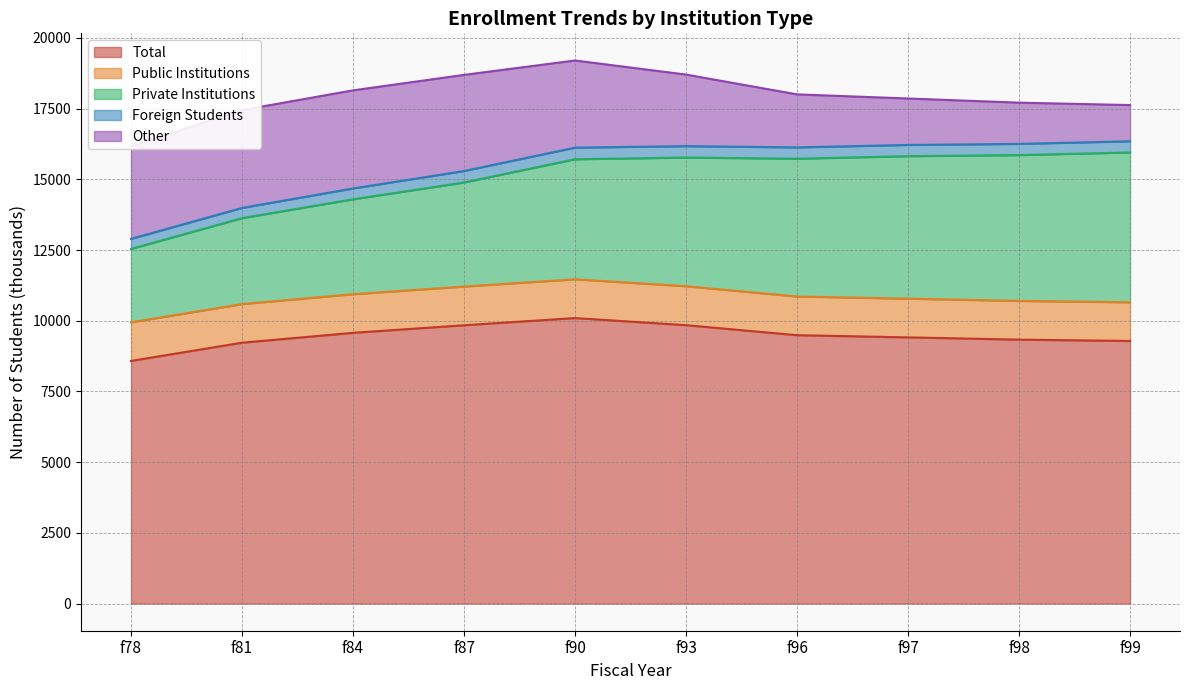

Reading left to right, what are all the values shown in this chart?

Total: 8580	9224	9574	9841	10096	9844	9490	9413	9333	9286
Public Institutions: 1366	1367	1366	1369	1371	1378	1368	1369	1369	1368
Private Institutions: 2594	3038	3356	3680	4245	4550	4873	5039	5157	5299
Foreign Students: 356	361	384	405	411	404	400	397	396	394
Other: 3279	3460	3468	3400	3081	2530	1875	1642	1458	1281